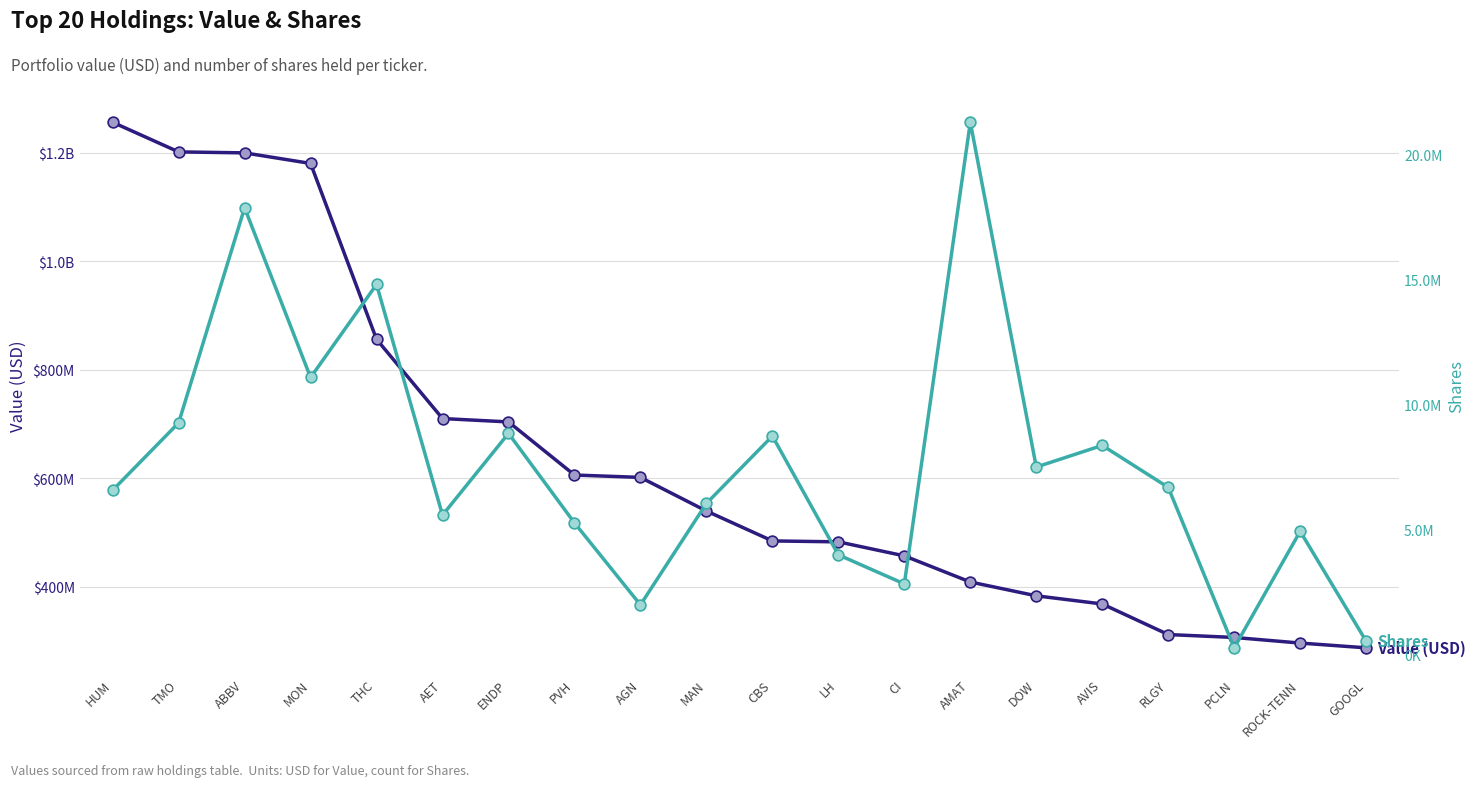

Which series reaches the minimum Y coordinate?

Shares